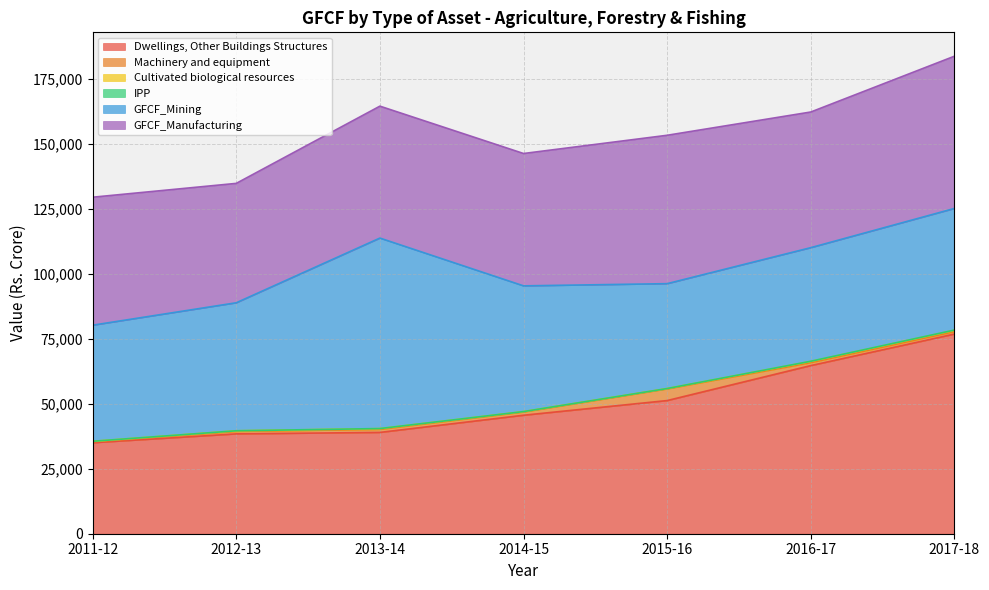

In IPP, how many points are lower than both neighbors (excluding endpoints)?

1